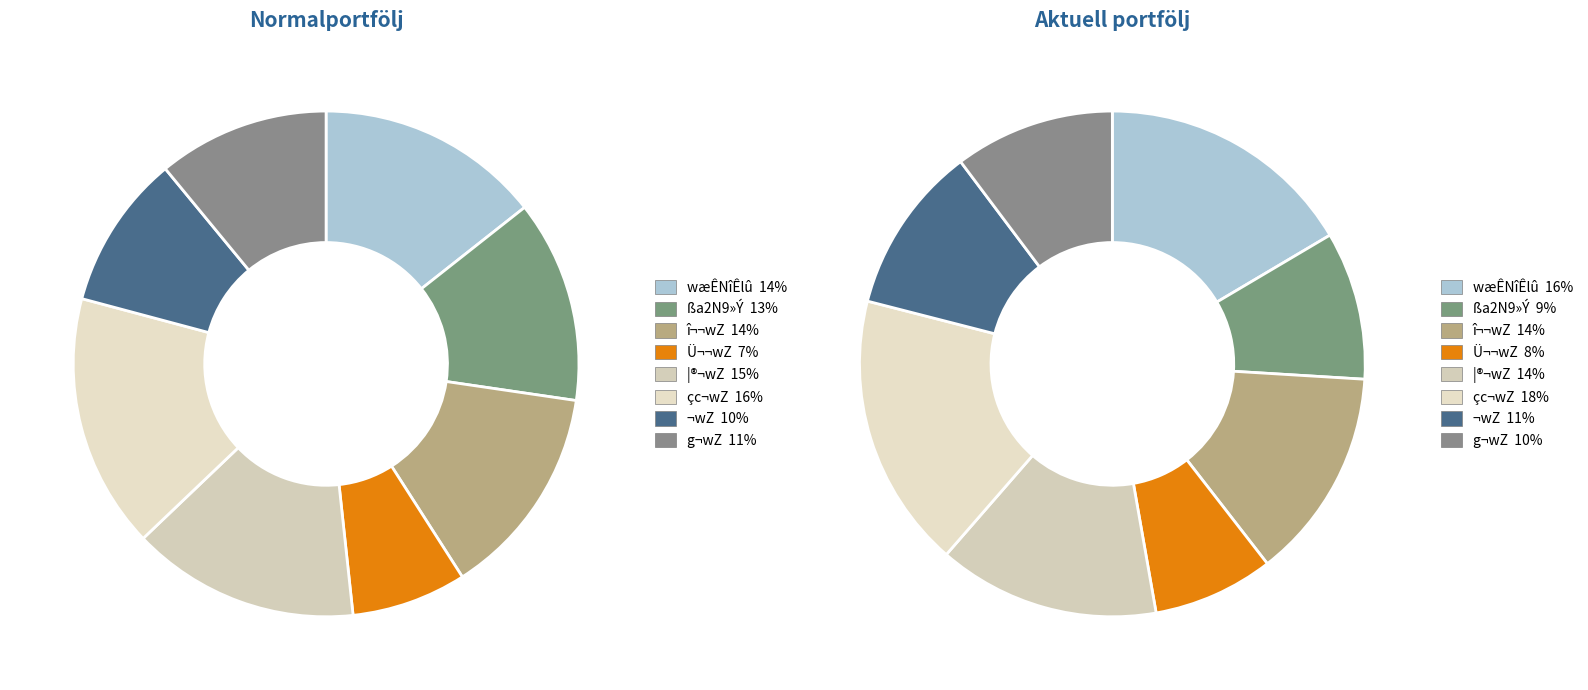

Rank the series by their maximum value, from lowest to highest.

values_1, values_2